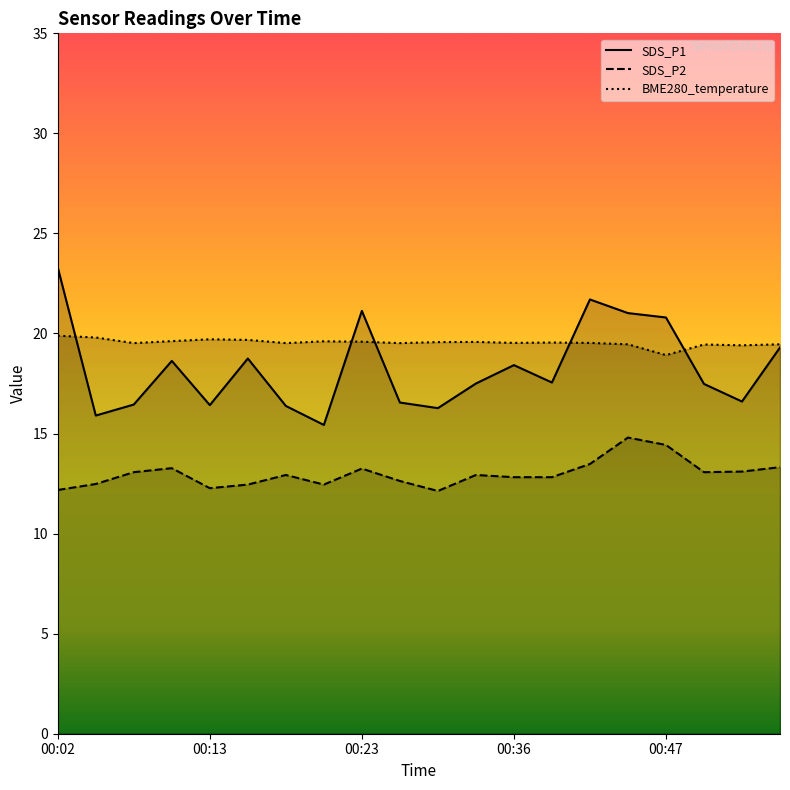

Is it true that BME280_temperature equals 19.5 at 00:36?

True